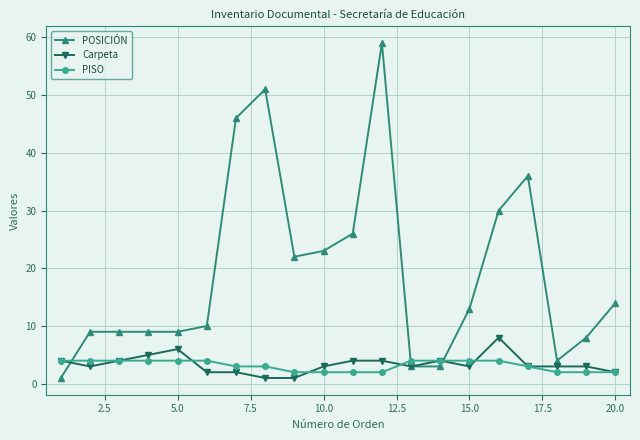

Reading left to right, extract all data points from this chart.

POSICIÓN: 1	9	9	9	9	10	46	51	22	23	26	59	3	3	13	30	36	4	8	14
Carpeta: 4	3	4	5	6	2	2	1	1	3	4	4	3	4	3	8	3	3	3	2
PISO: 4	4	4	4	4	4	3	3	2	2	2	2	4	4	4	4	3	2	2	2